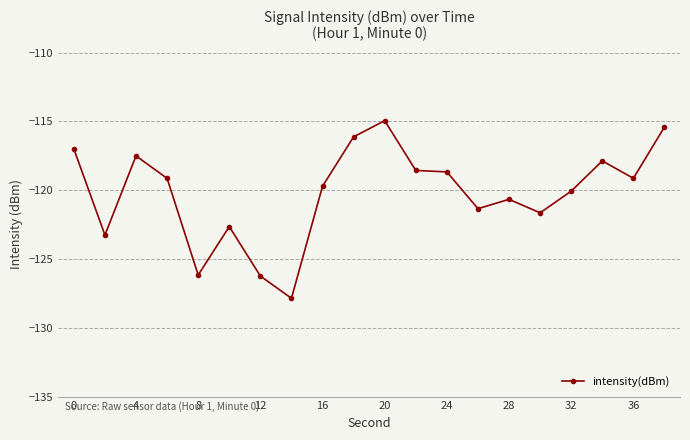

How many data points does each series have?

20